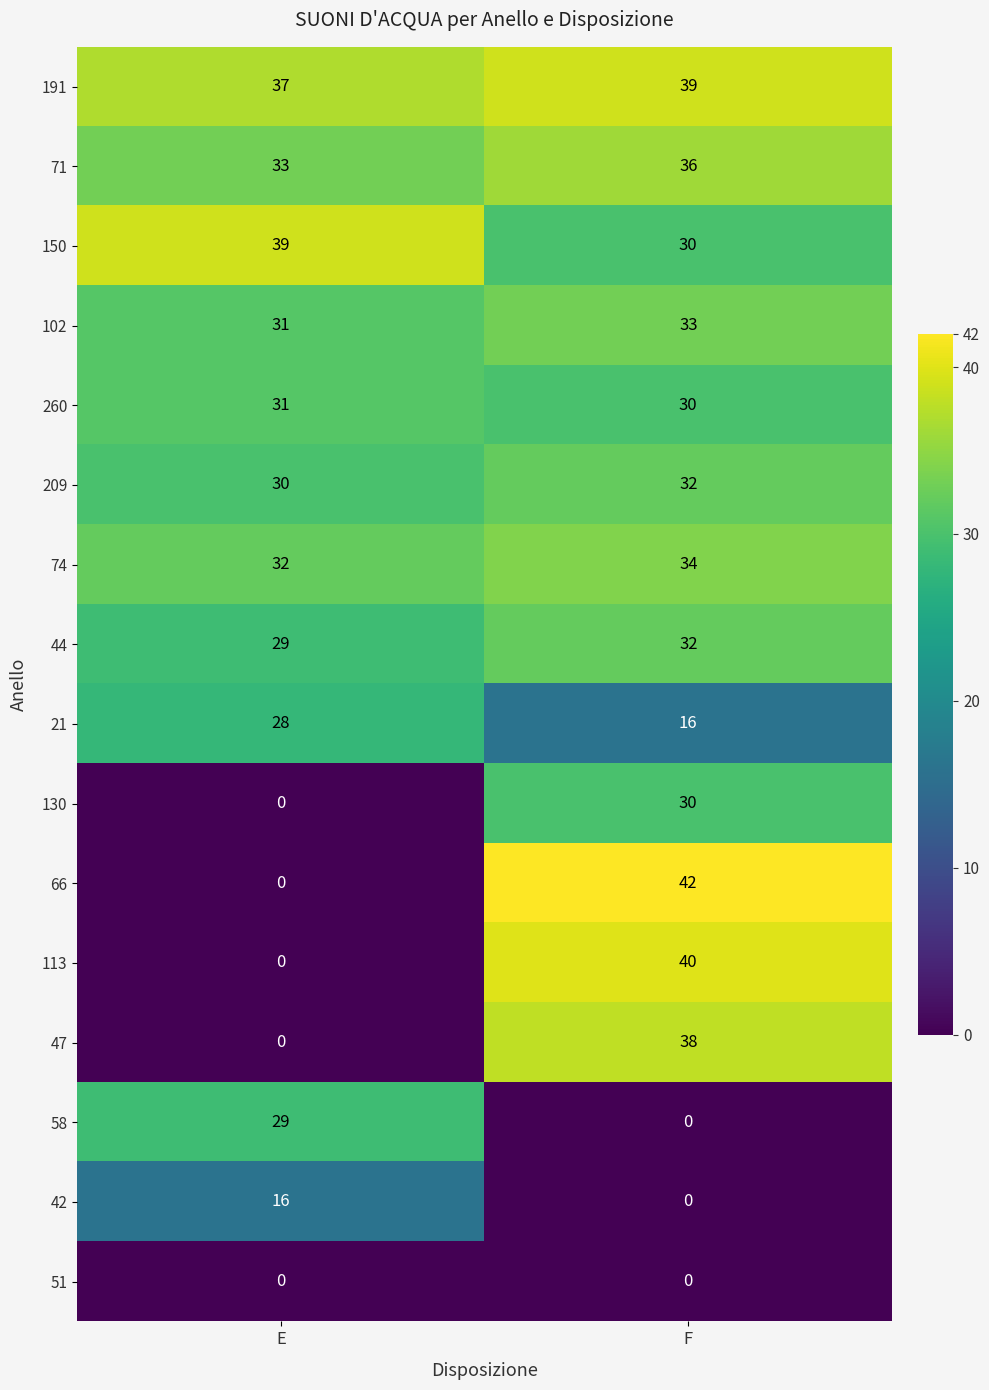

At which category is the sum across all series the highest?

F